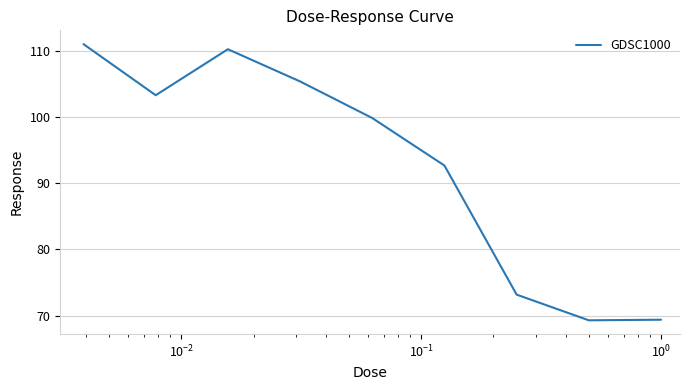

What is the smallest value displayed?

69.3